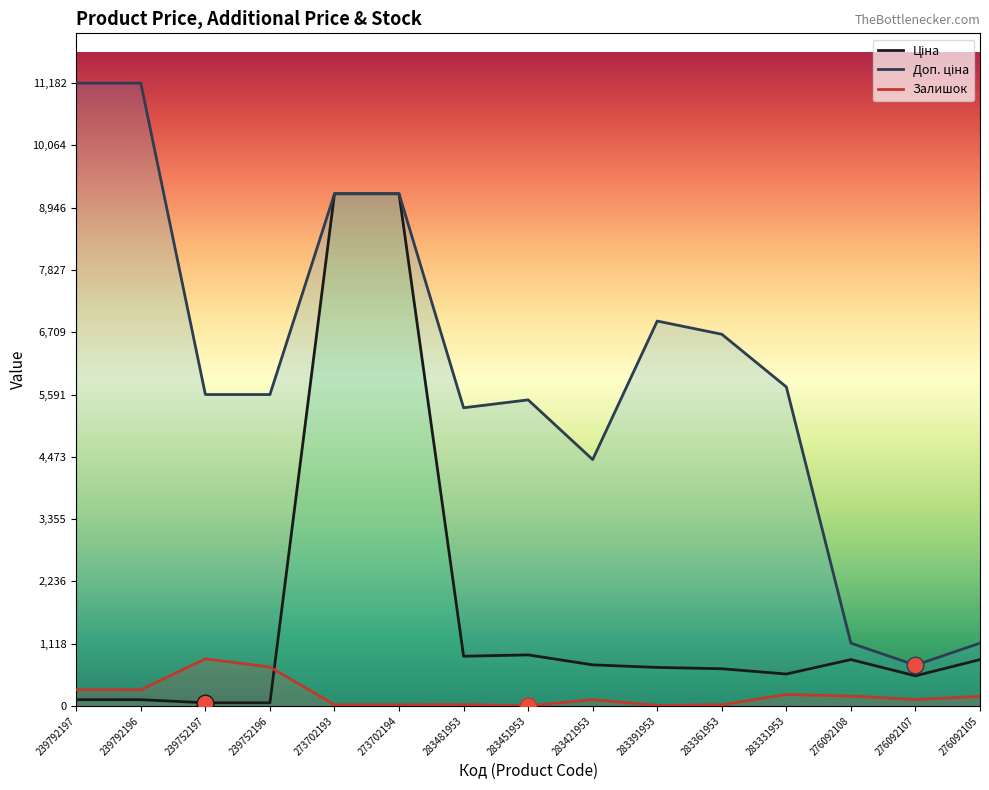

How many lines are shown in the chart?

3